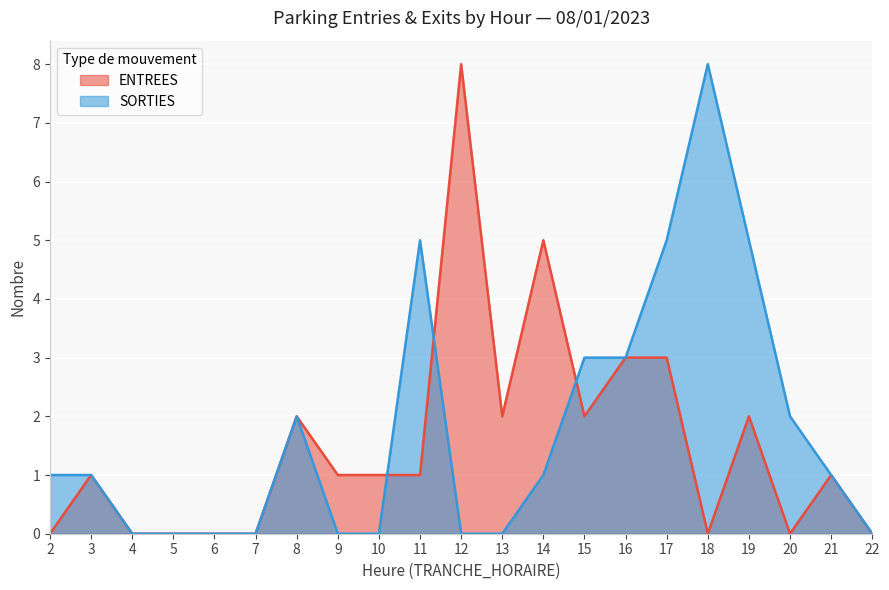

Which category has the highest value across all series?

12